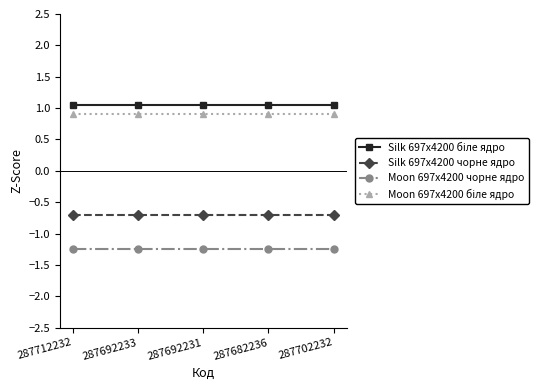

What is the average value of the Silk 697x4200 чорне ядро series?

-0.7